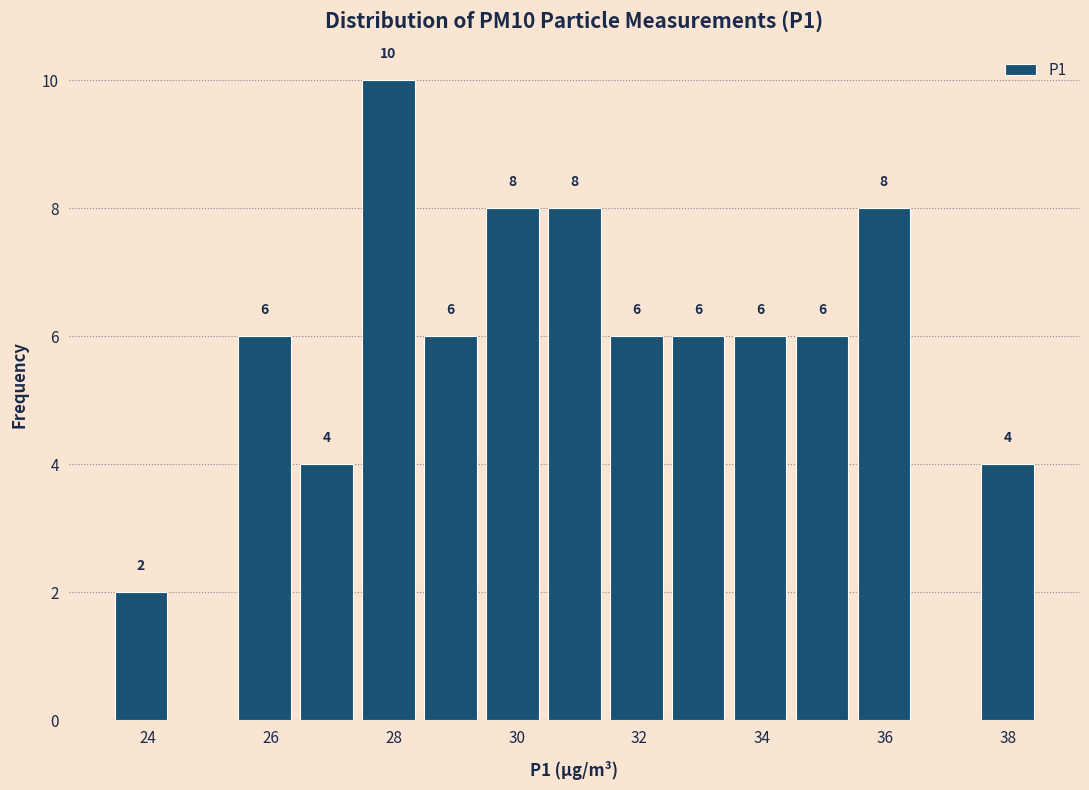

Over which range of the x-axis is the bar tallest?

27.4 to 28.4